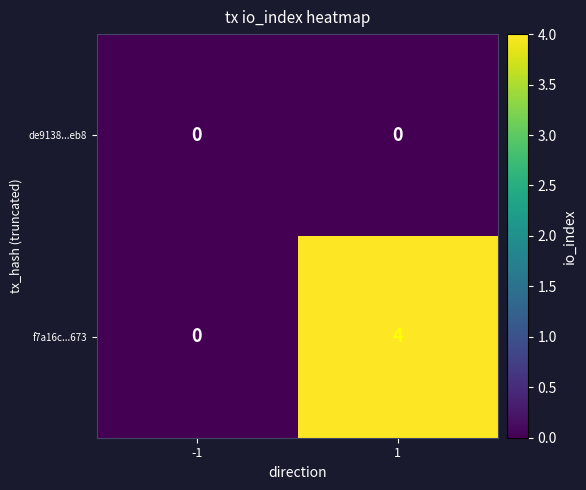

List the series in order of their overall mean, lowest first.

de9138...eb8, f7a16c...673